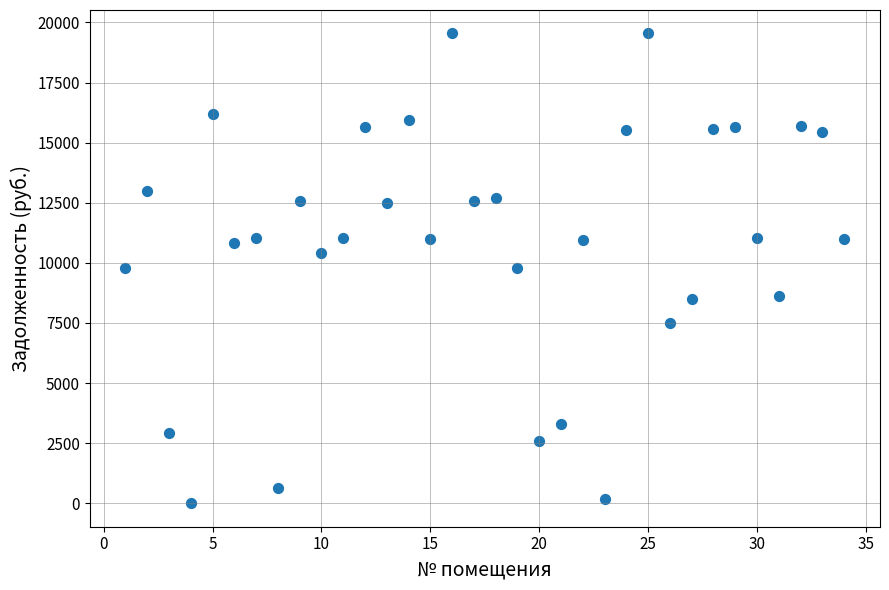

What is the range of X values (max minus min)?

33.0